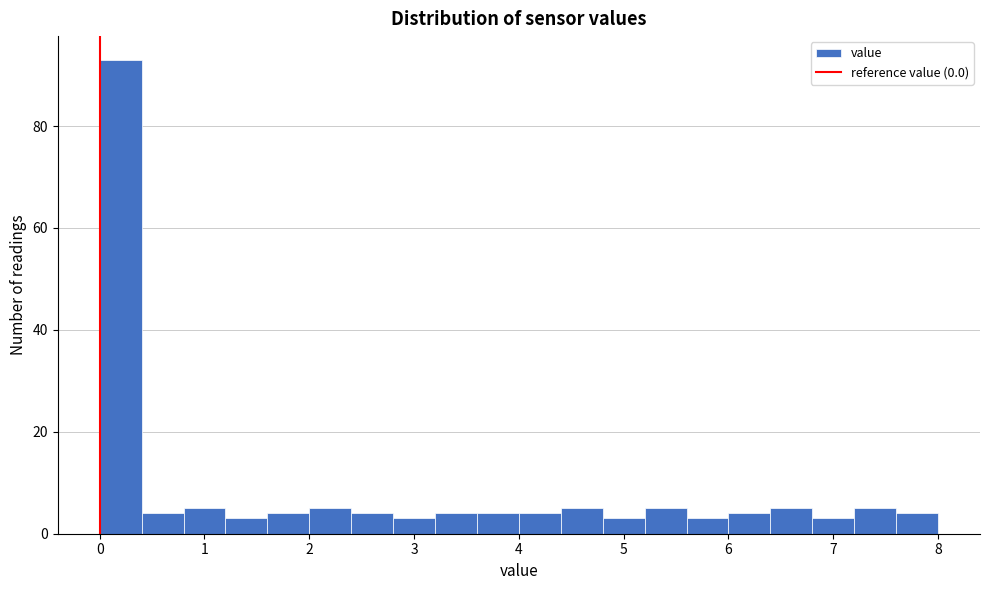

What is the height of the bar covering 5.6 to 6.0 on the x-axis? The values are not printed on the chart, so give them approximately, as read against the axis.

4